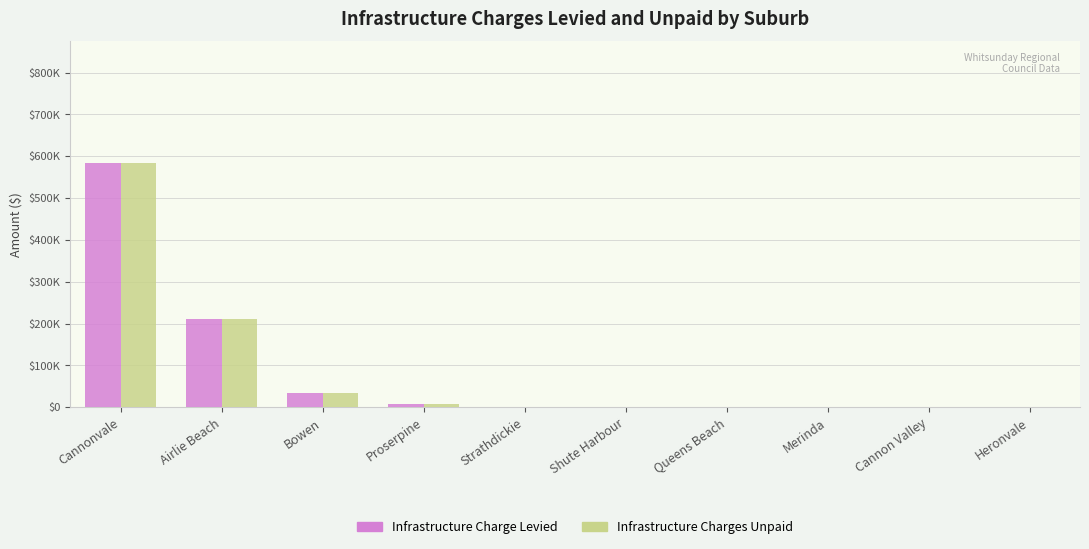

What are all the series names shown in the legend?

Infrastructure Charge Levied, Infrastructure Charges Unpaid